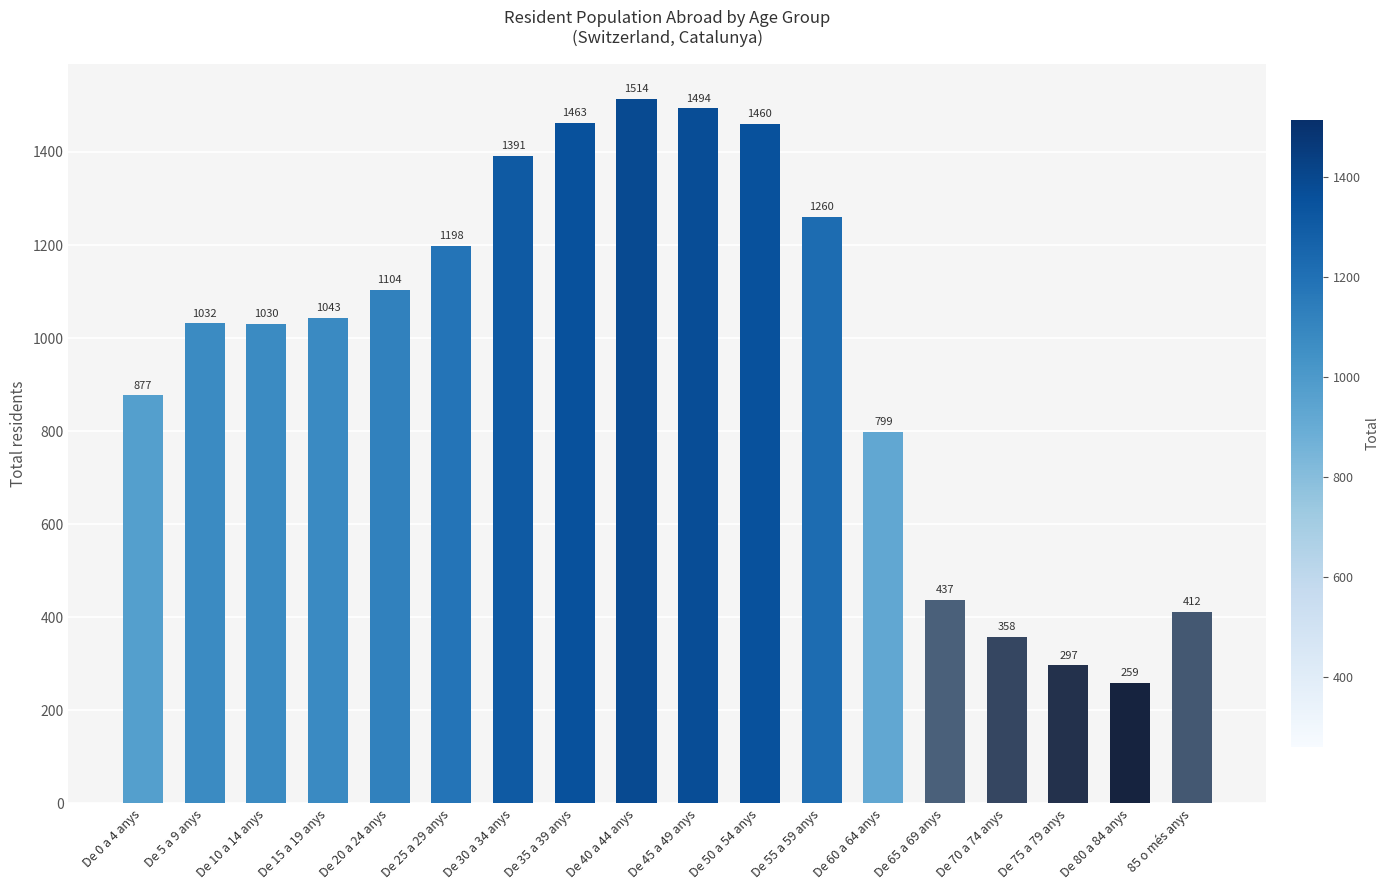

The chart shows a value of 1391 at De 30 a 34 anys. True or false?

True